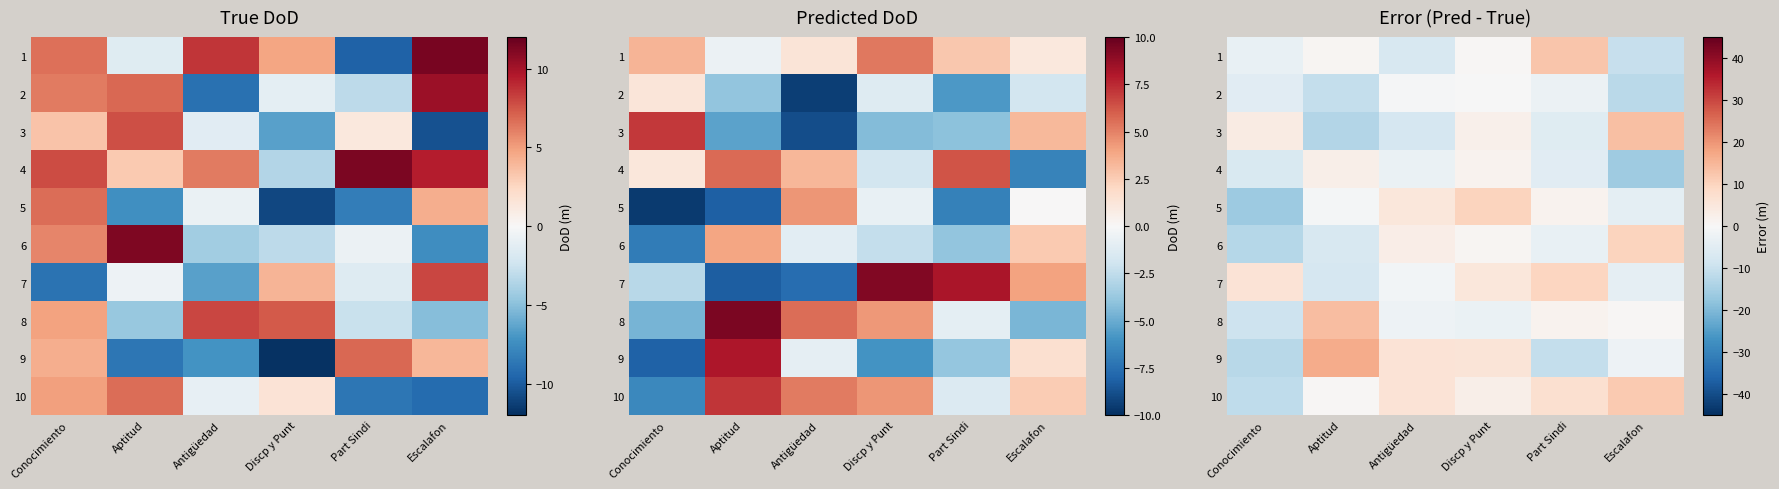

At which category does the chart reach its minimum across all series?

Conocimiento